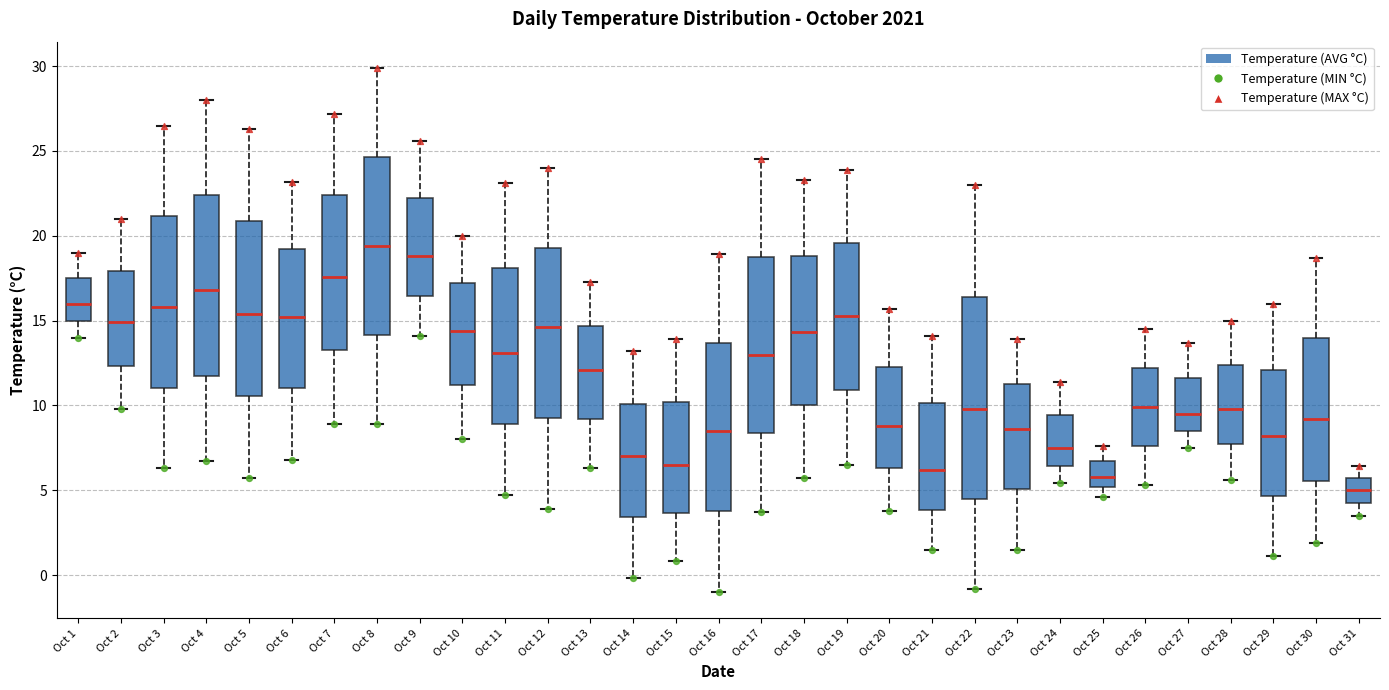

Where is the upper edge of the box for Oct 12 on the y-axis? The values are not printed on the chart, so give them approximately, as read against the axis.

19.5